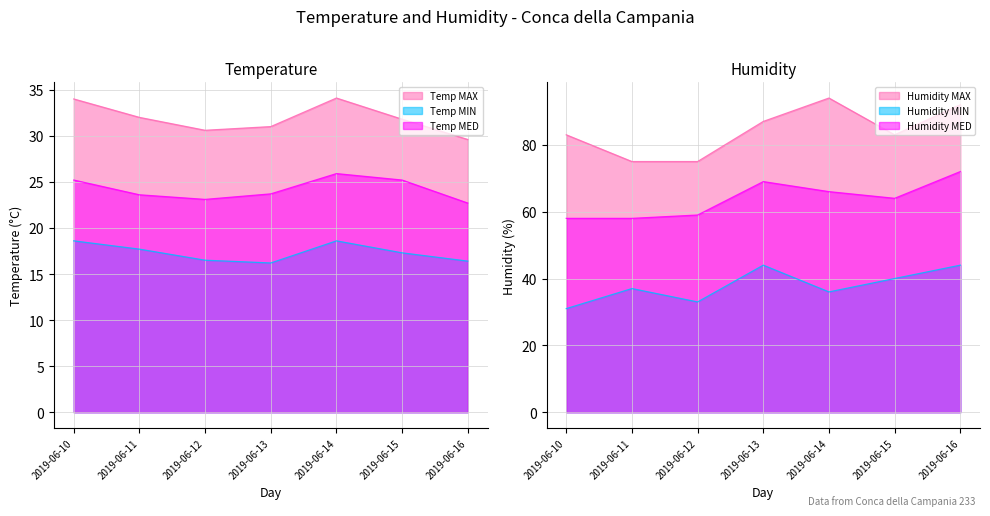

Rank the series by their maximum value, from highest to lowest.

Humidity MAX, Humidity MED, Humidity MIN, Temp MAX, Temp MED, Temp MIN